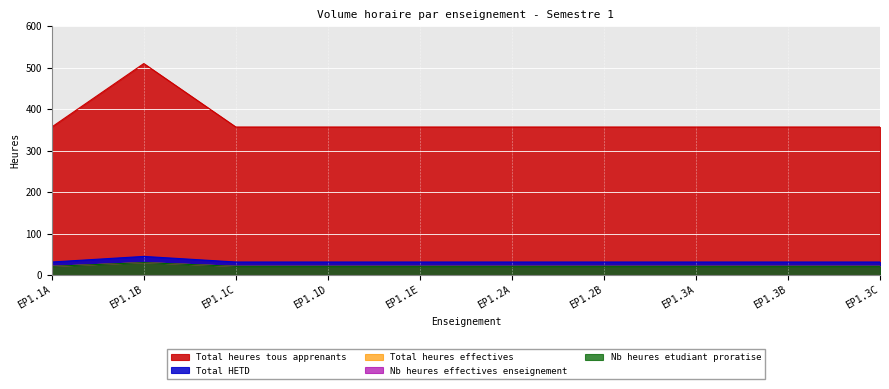

Rank the categories by Nb heures effectives enseignement value from highest to lowest.

EP1.1B, EP1.1A, EP1.1C, EP1.1D, EP1.1E, EP1.2A, EP1.2B, EP1.3A, EP1.3B, EP1.3C